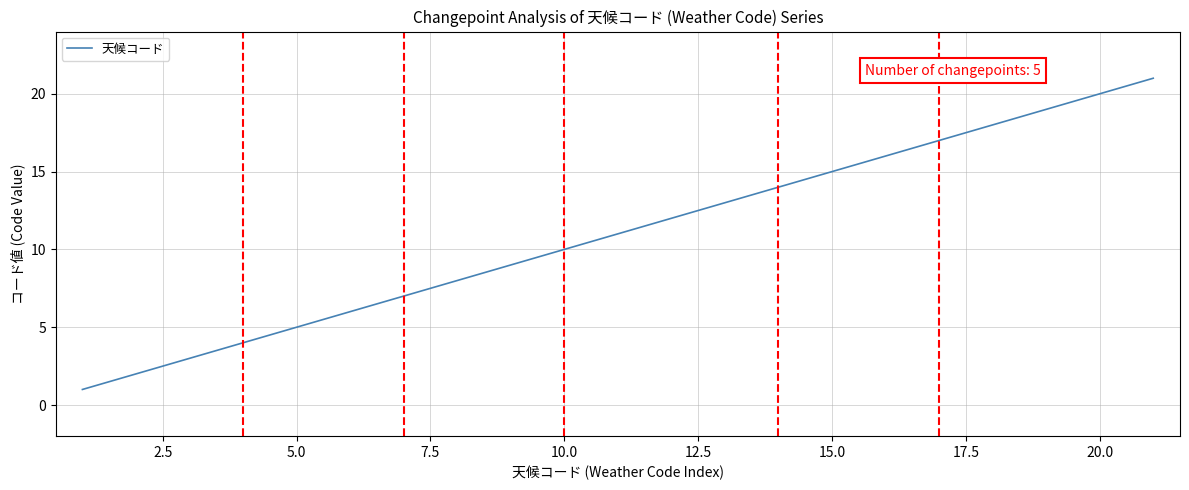

Reading left to right, what are all the values shown in this chart?

1	2	3	4	5	6	7	8	9	10	11	12	13	14	15	16	17	18	19	20	21